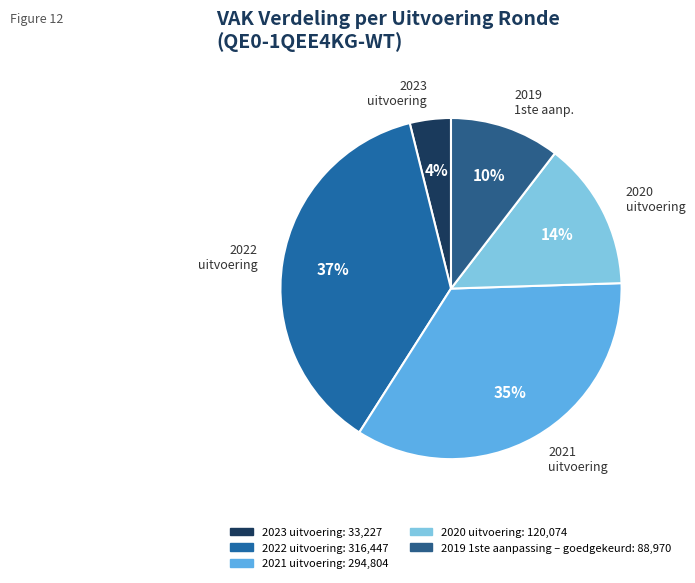

What is the smallest slice in the pie chart?

2023 uitvoering